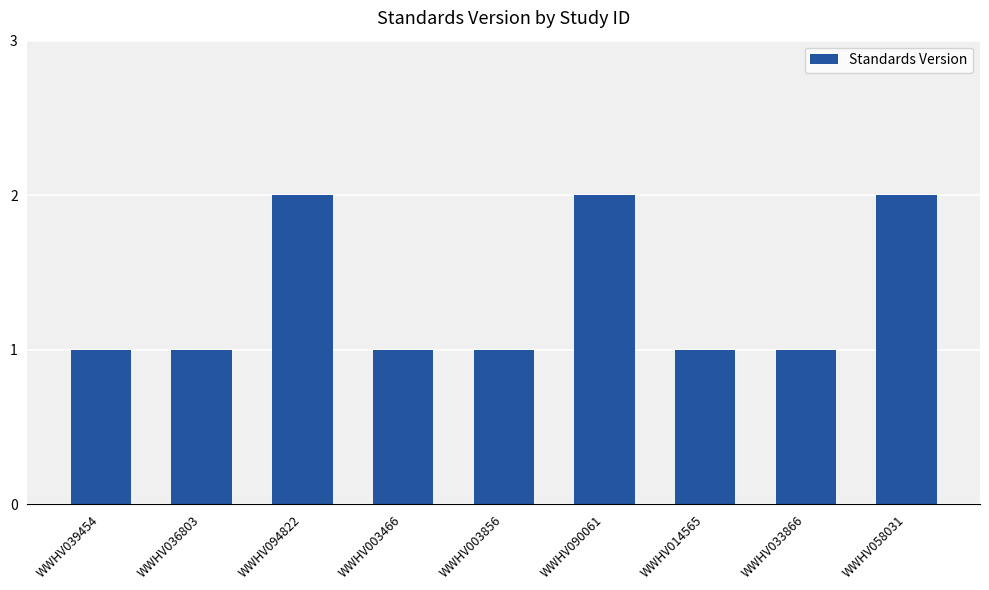

Reading left to right, what are all the values shown in this chart?

1	1	2	1	1	2	1	1	2